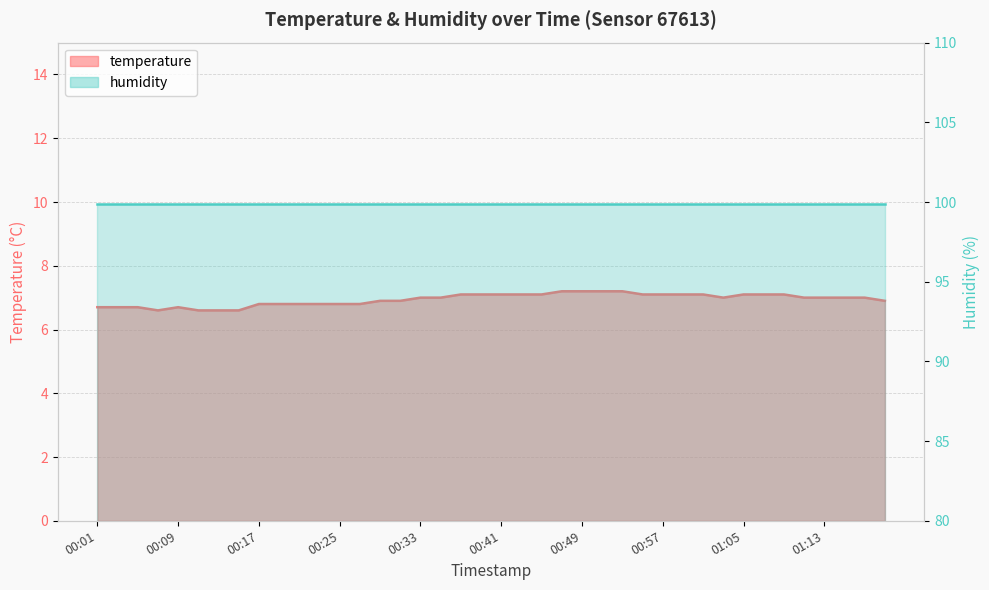

How many values exceed 7?

16